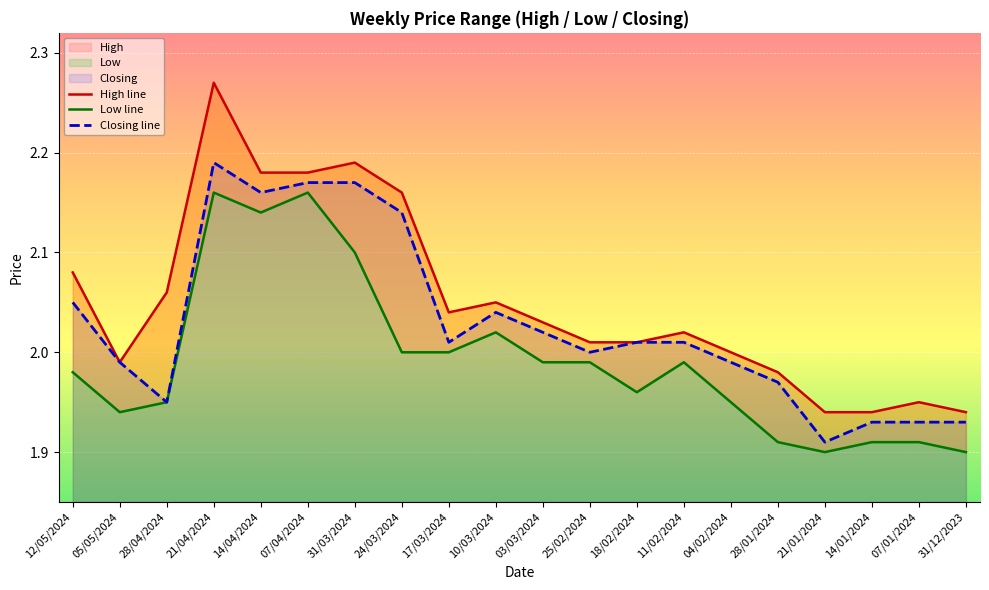

What is the sum of the Closing line values at 04/02/2024 and 05/05/2024?

4.0